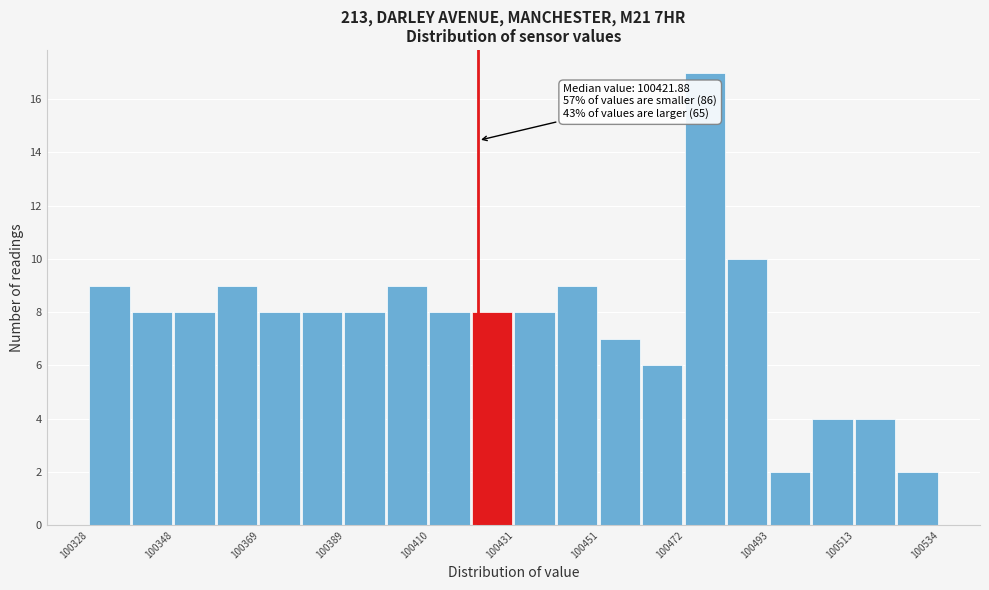

Around what value on the x-axis is the tallest bar? Give the approximate position of its centre, as read against the axis.

100475